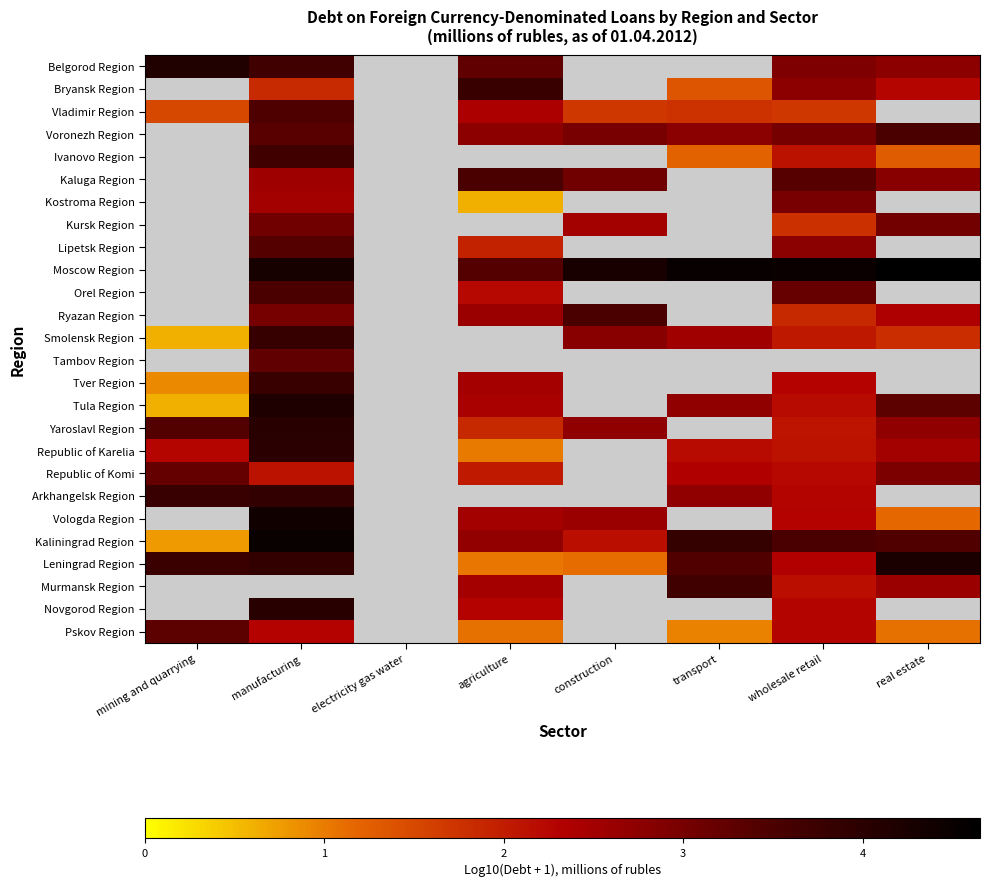

How many data points in Vologda Region are less than 2?

1